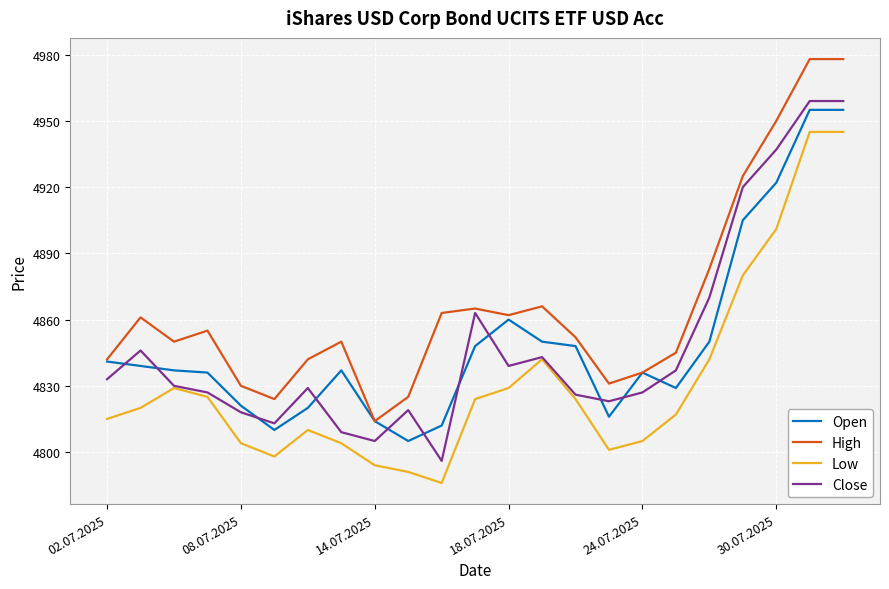

What is the smallest value displayed?

4786